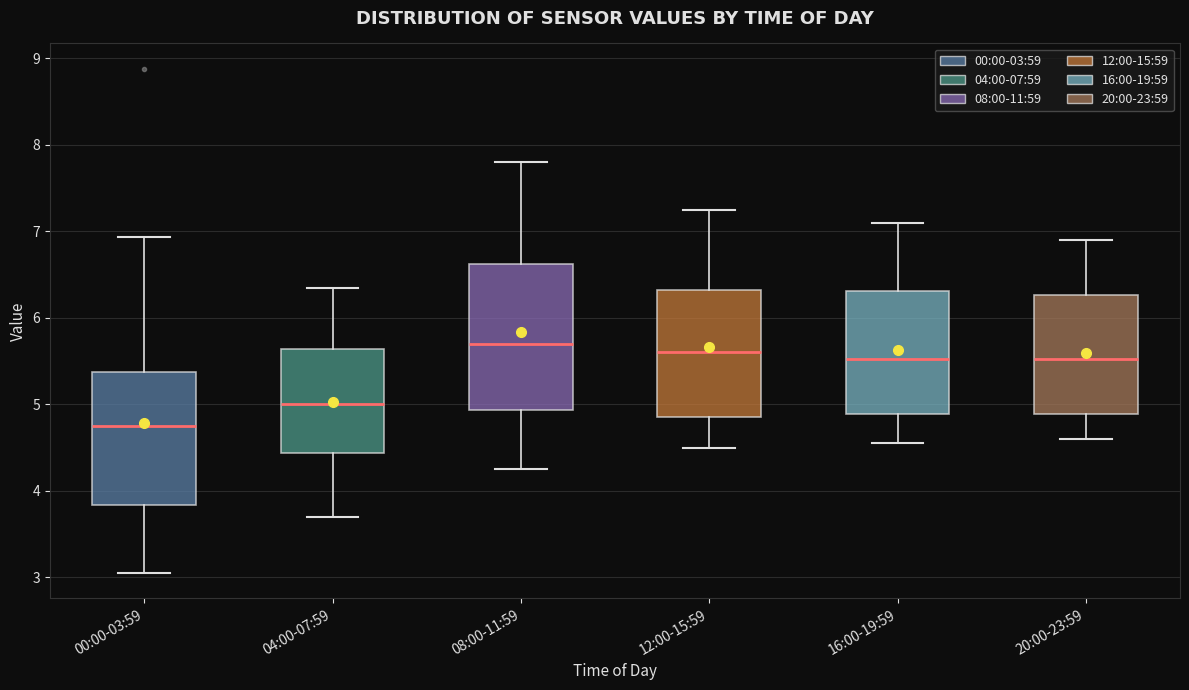

Where does the median line of the box for 20:00-23:59 sit on the y-axis? The values are not printed on the chart, so give them approximately, as read against the axis.

5.5